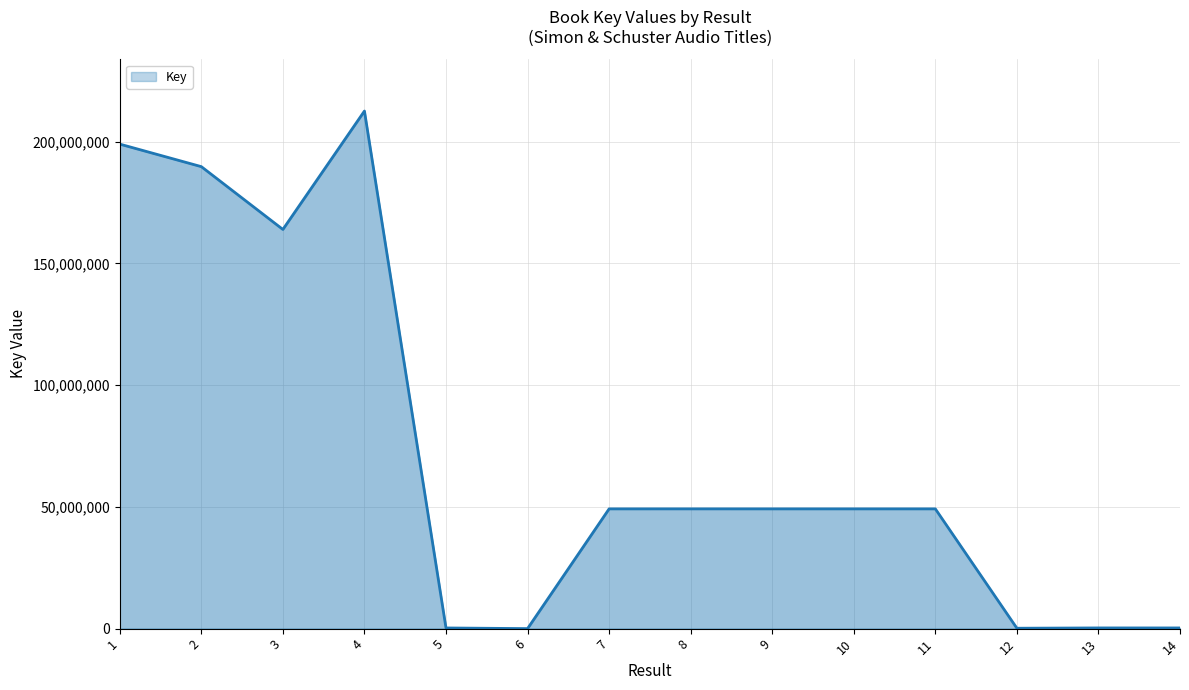

How many lines are shown in the chart?

1